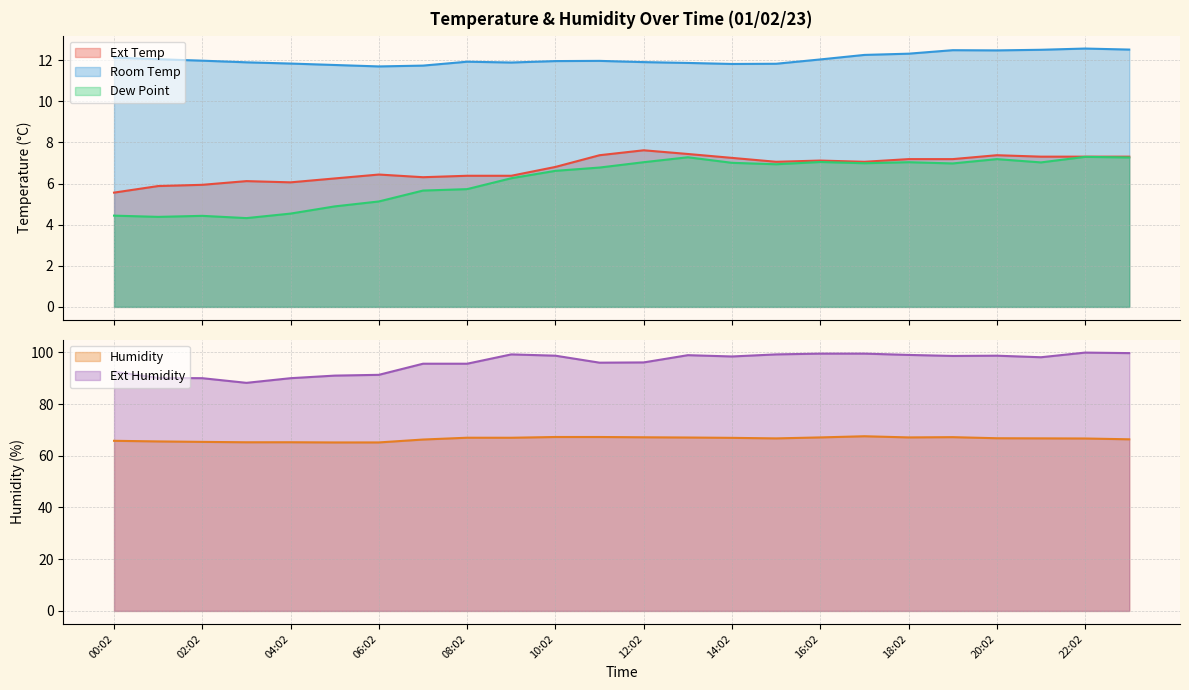

What is the label of the 16th point from the right?

08:02